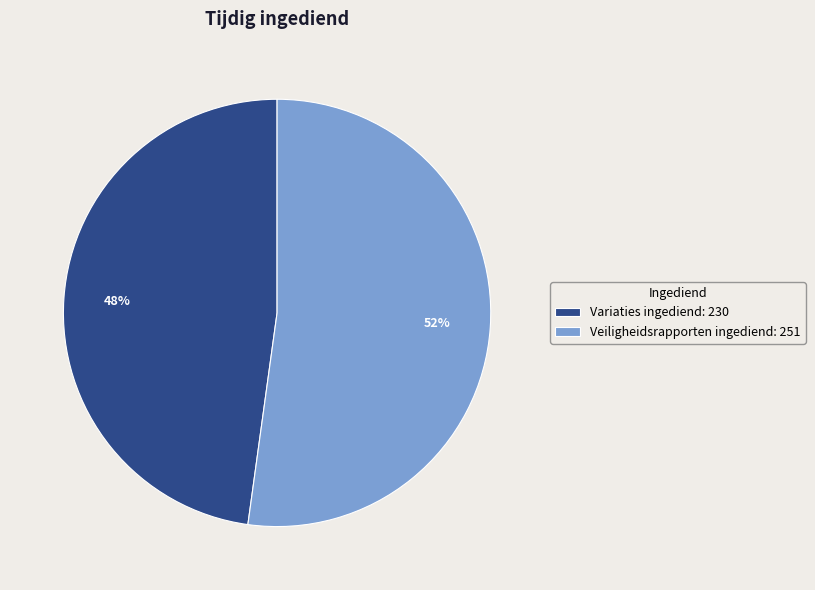

Count the number of slices in the pie.

2